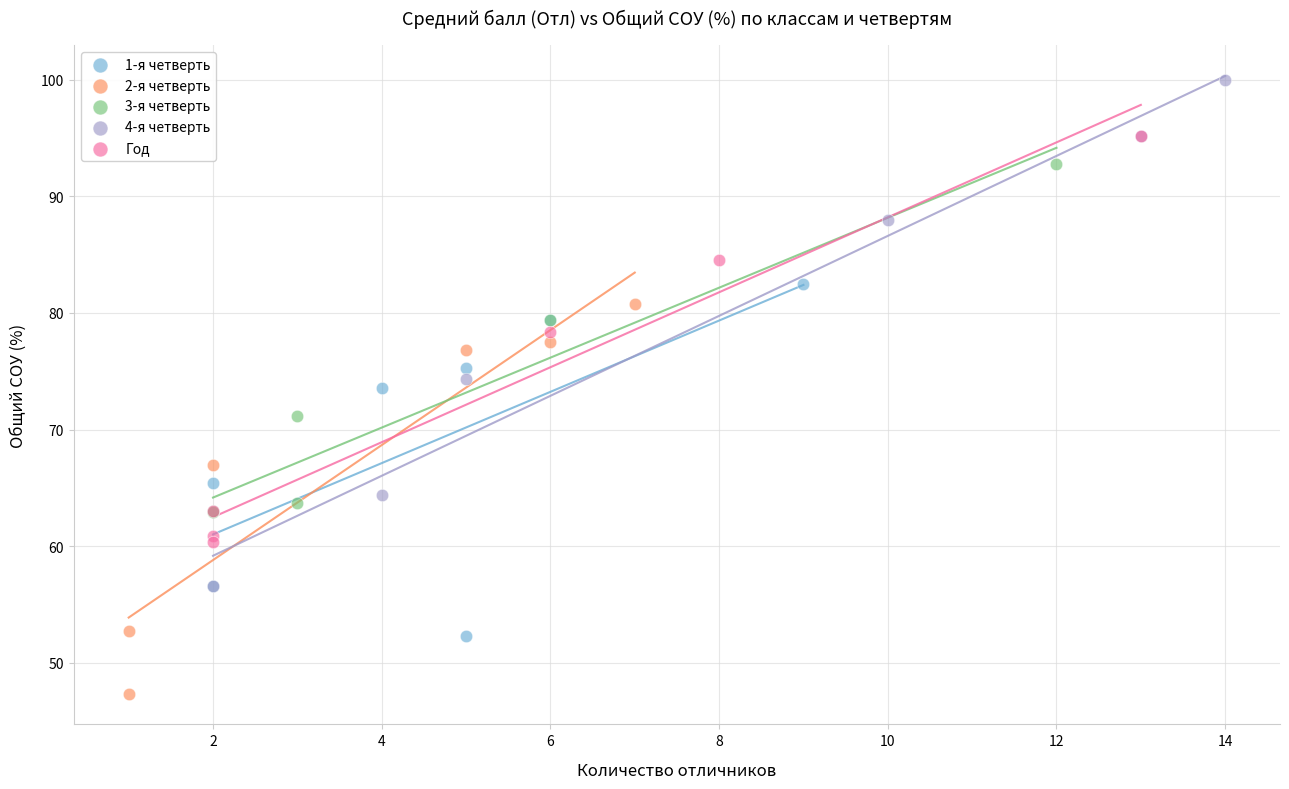

Which series has the widest spread of Y values?

4-я четверть